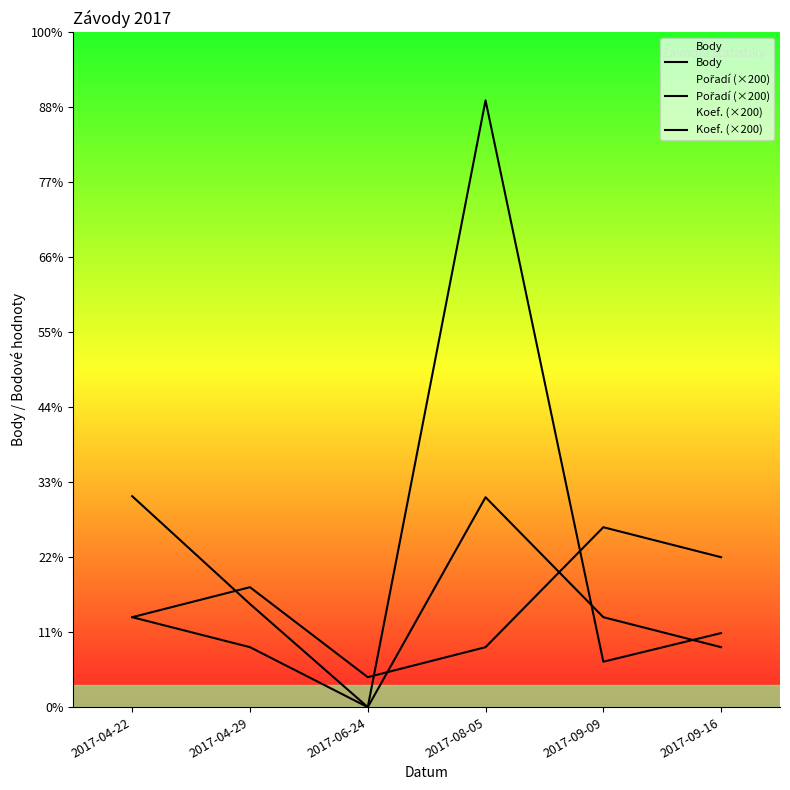

Count the Pořadí (×200) values in the range 400 to 1000.

4